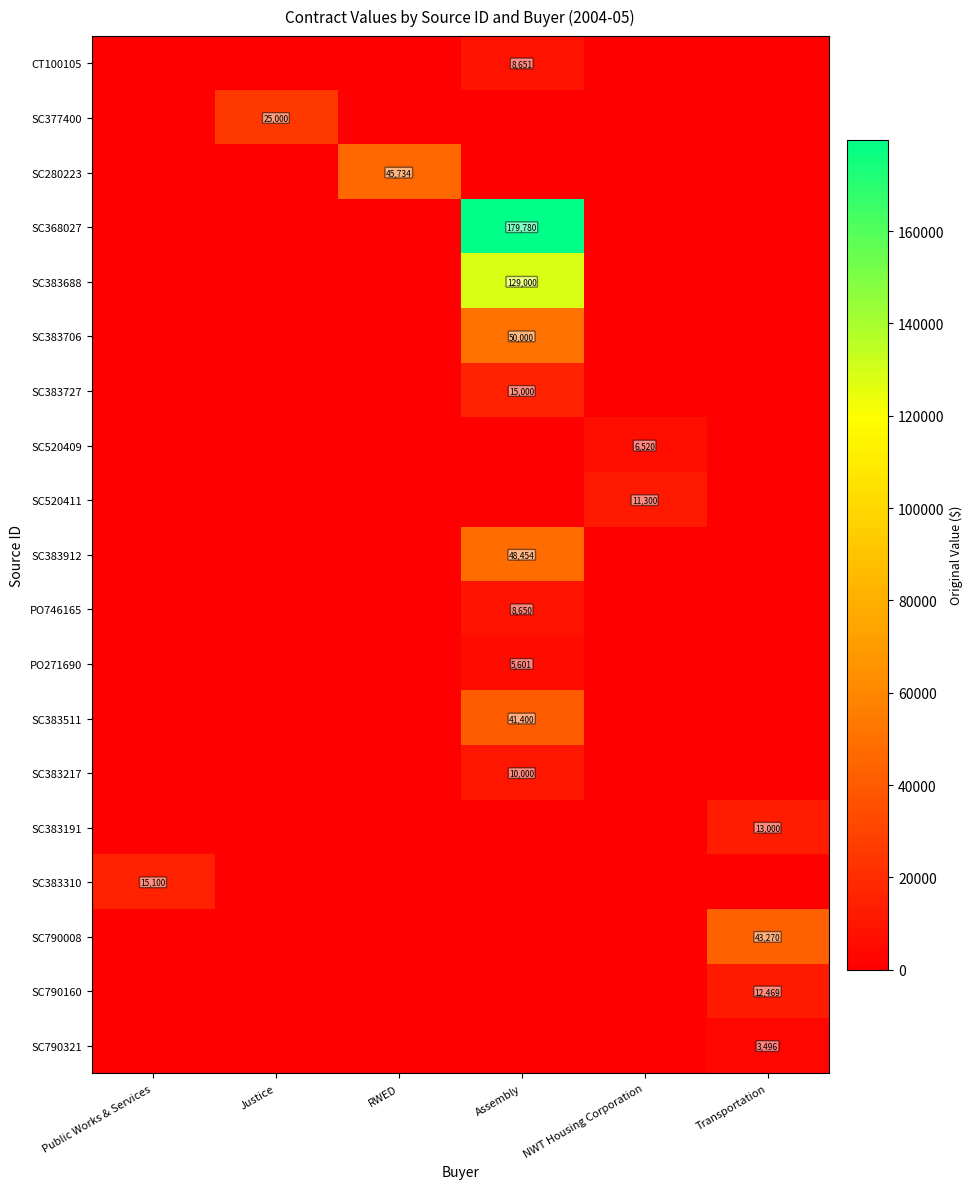

How many positive values does the SC377400 series have?

1